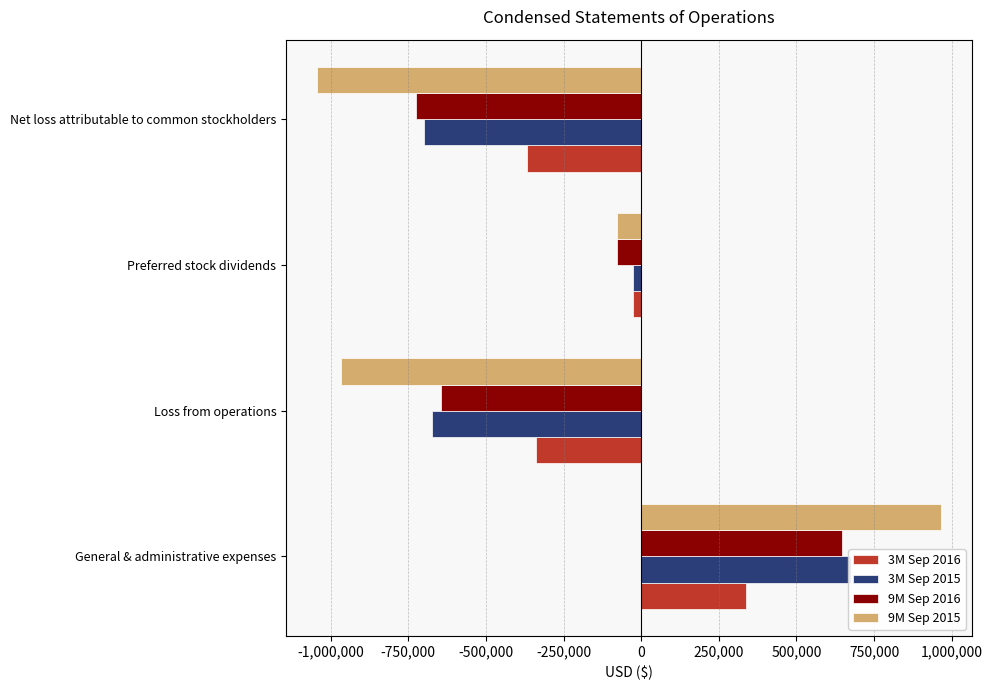

What is the spread (max minus min) of values at Net loss attributable to common stockholders?

675980